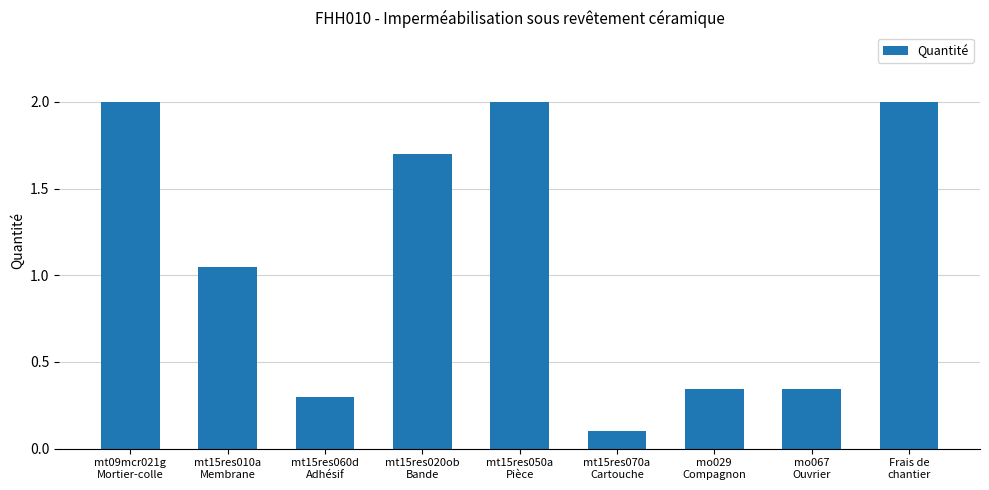

The chart shows a value of 0.1 at mt15res070a
Cartouche. True or false?

True